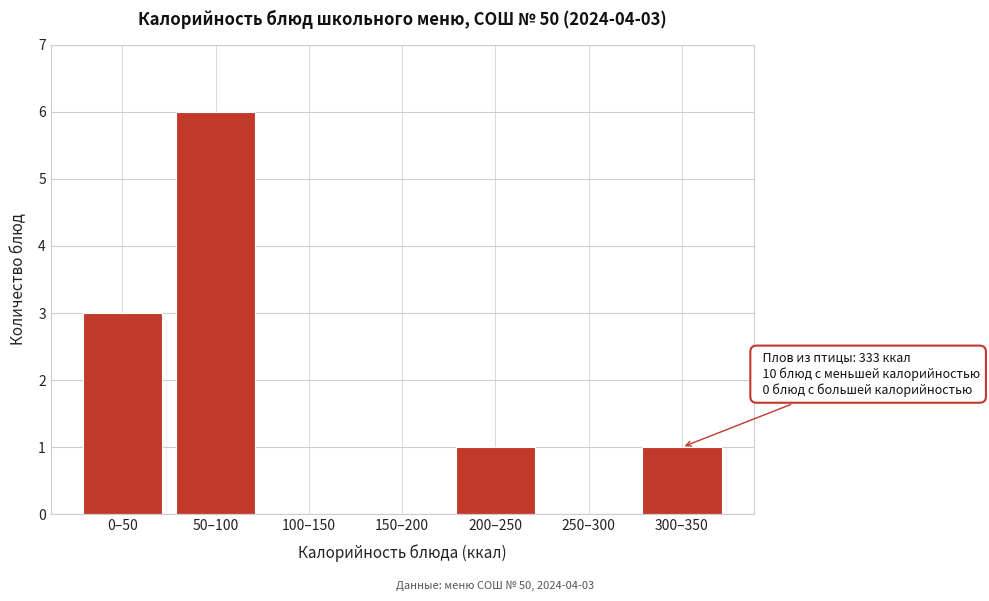

Reading left to right, extract all data points from this chart.

0–50=3	50–100=6	100–150=0	150–200=0	200–250=1	250–300=0	300–350=1